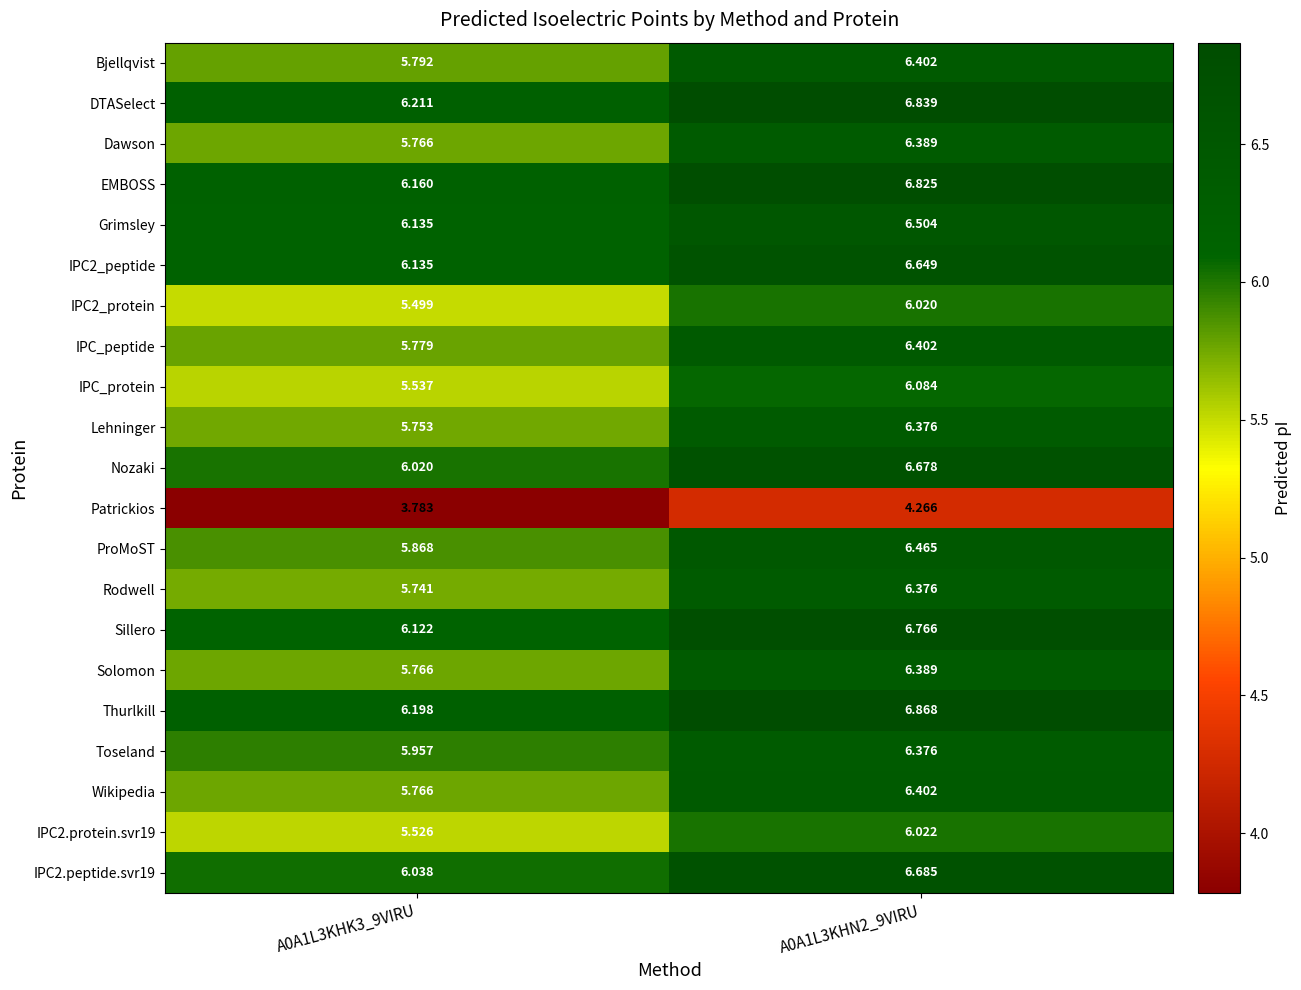

Which series has the largest total across all categories?

Thurlkill